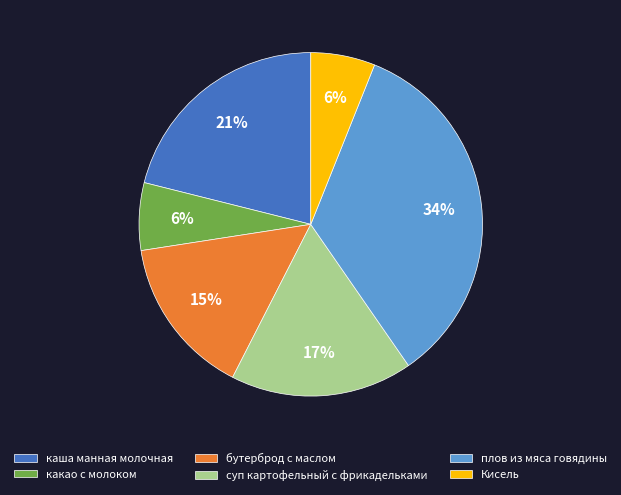

Between каша манная молочная and бутерброд с маслом, which is larger?

каша манная молочная